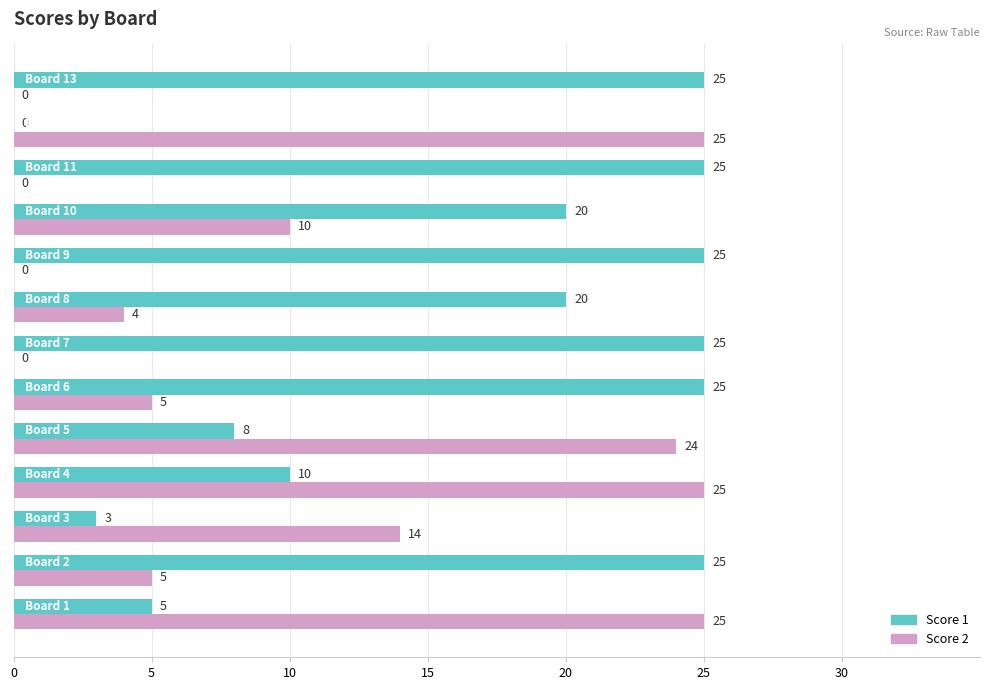

What is the sum of all Score 1 values?

216